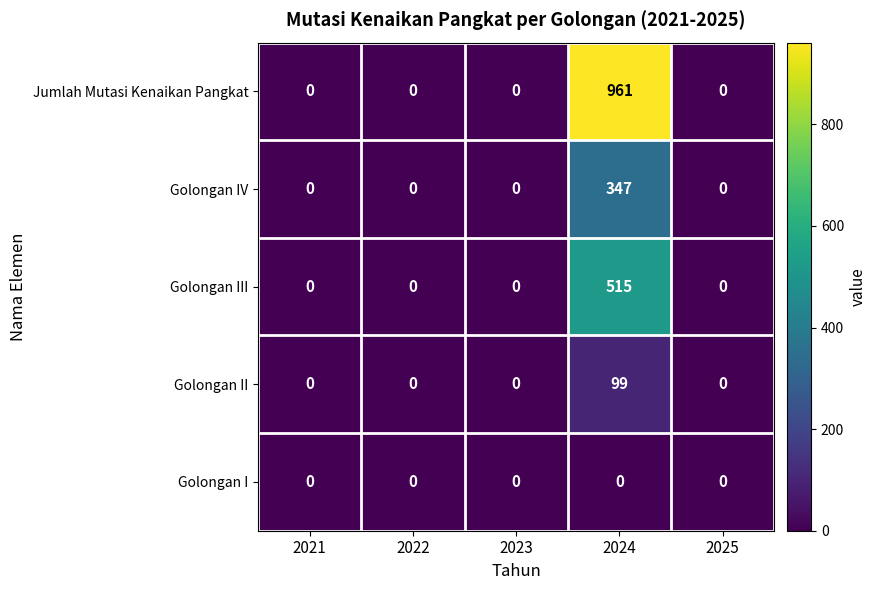

What is the sum of all Golongan IV values?

347